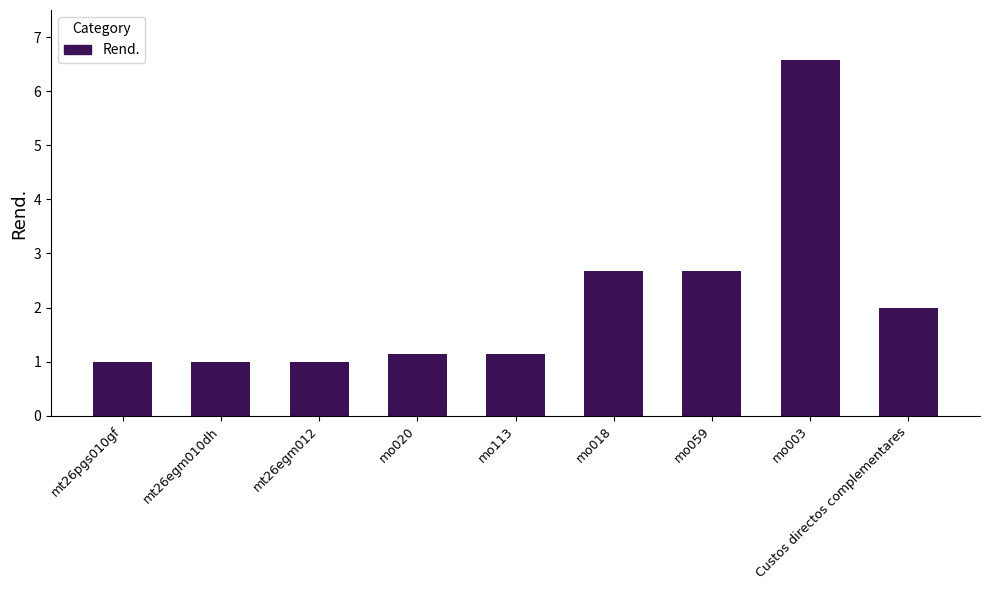

Which category has the highest value across all series?

mo003